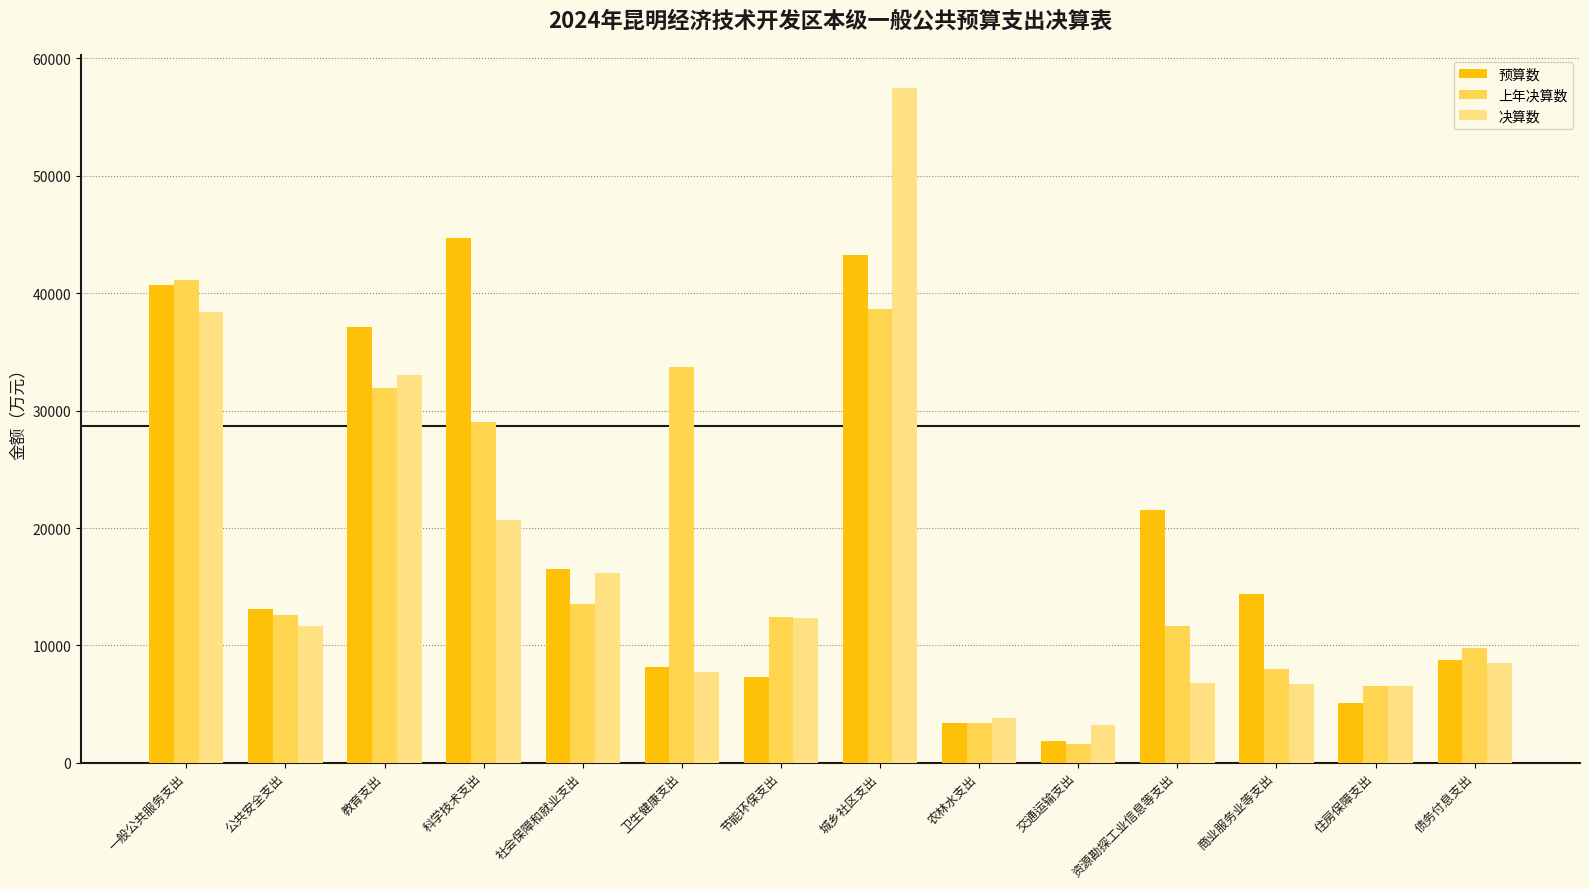

What are all the series names shown in the legend?

预算数, 上年决算数, 决算数